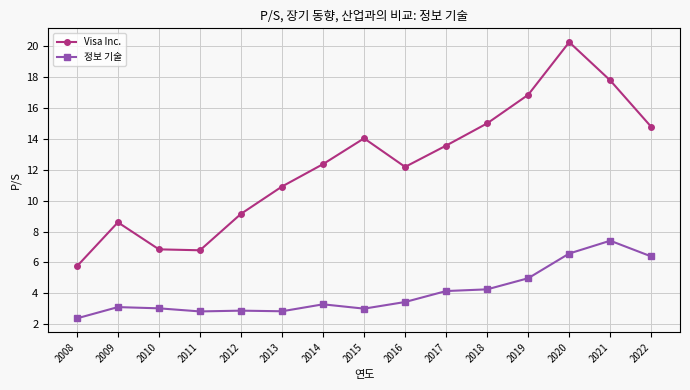

At which label does 정보 기술 first exceed 3?

2009